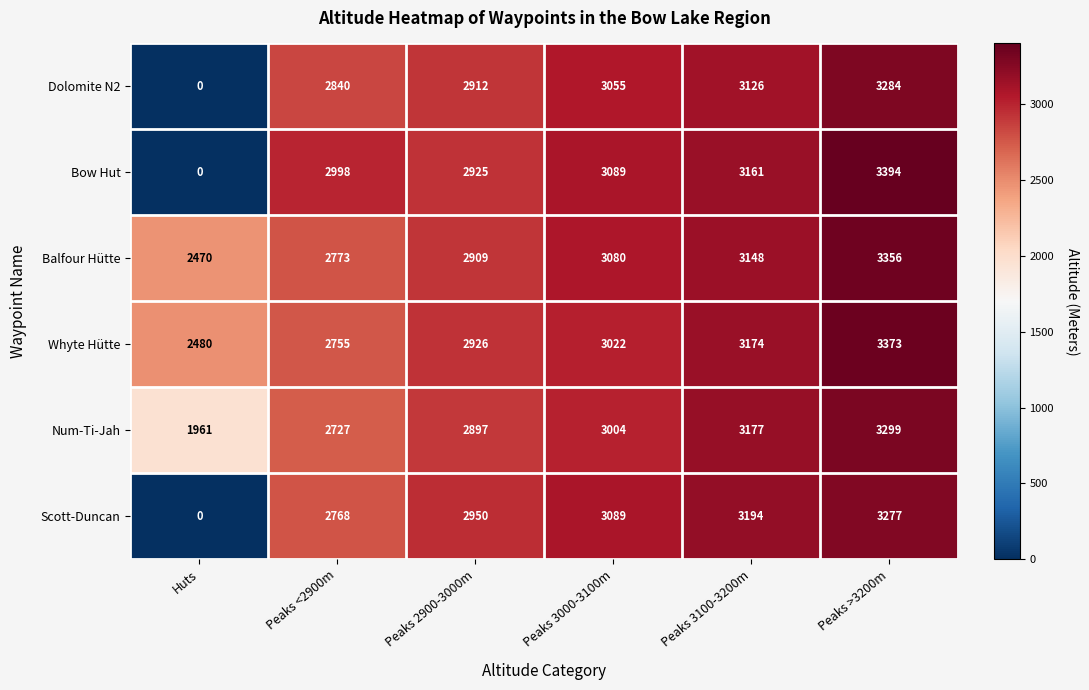

Between Peaks <2900m and Peaks 2900-3000m, which series saw the biggest shift?

Scott-Duncan